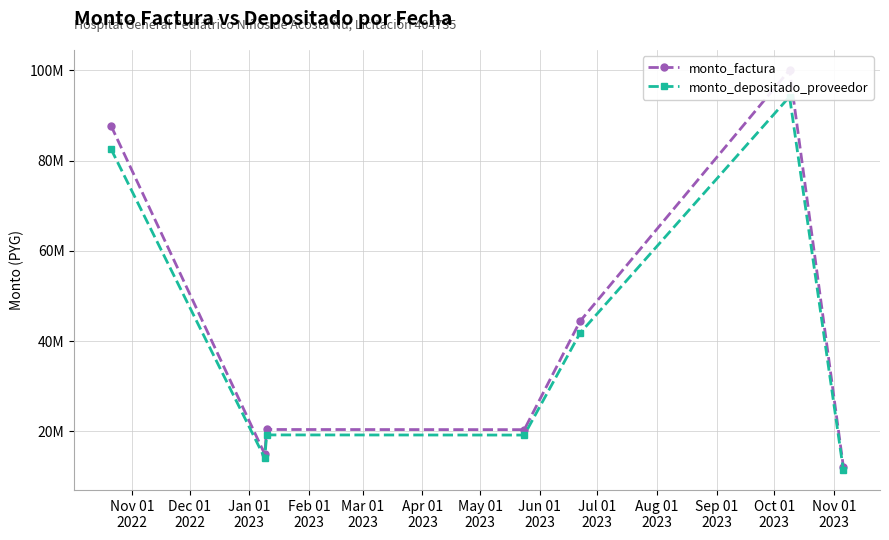

List the series in order of their overall mean, lowest first.

monto_depositado_proveedor, monto_factura